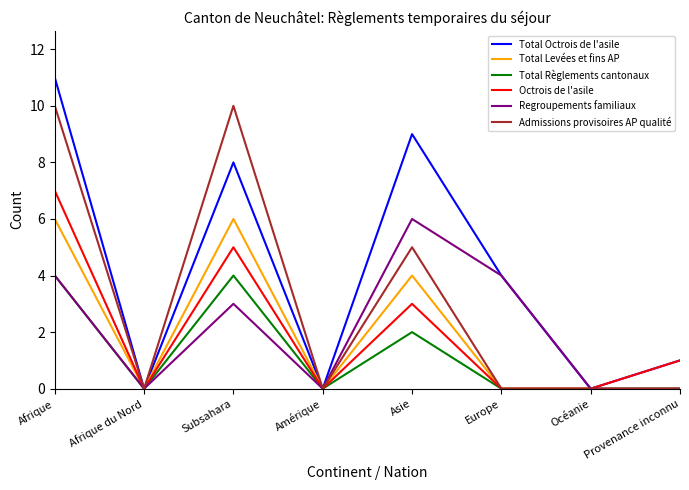

What position from the right is Afrique du Nord?

7